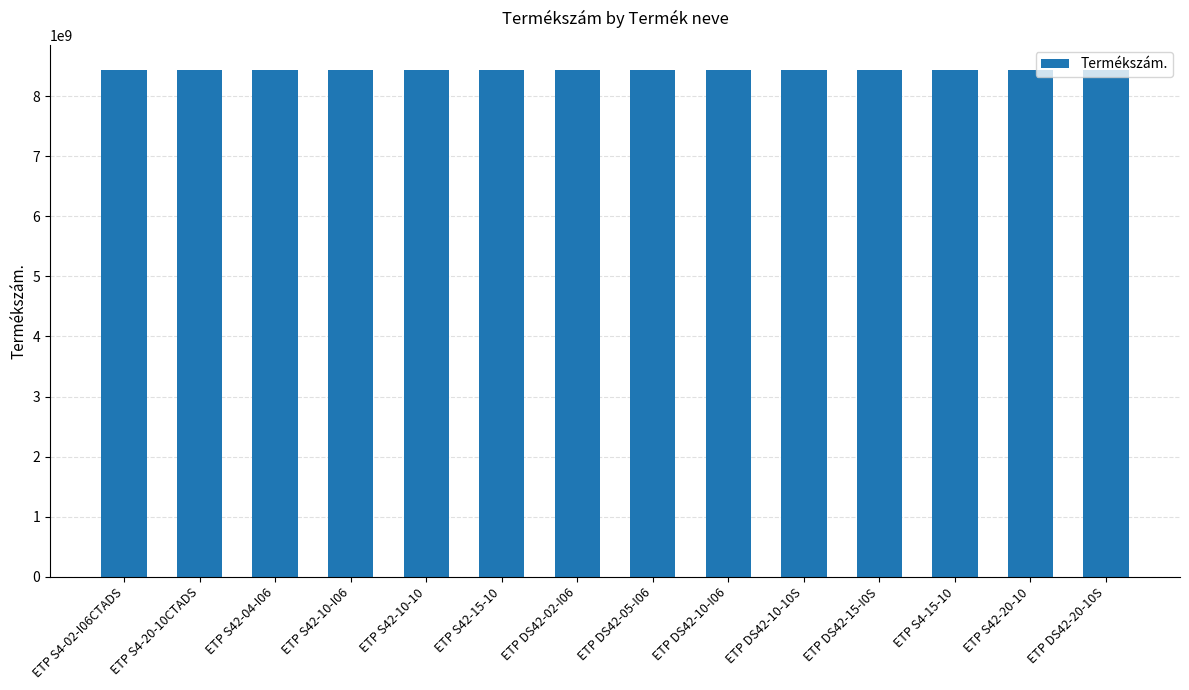

What is the greatest value displayed?

8433070932